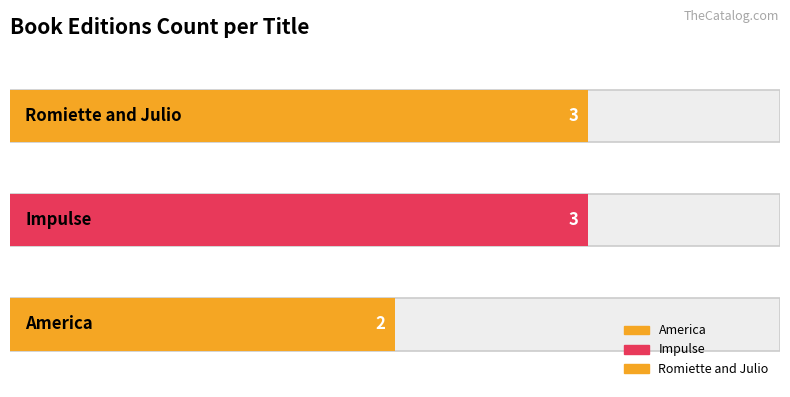

Reading right to left, transcribe all the data shown in this chart.

3	3	2